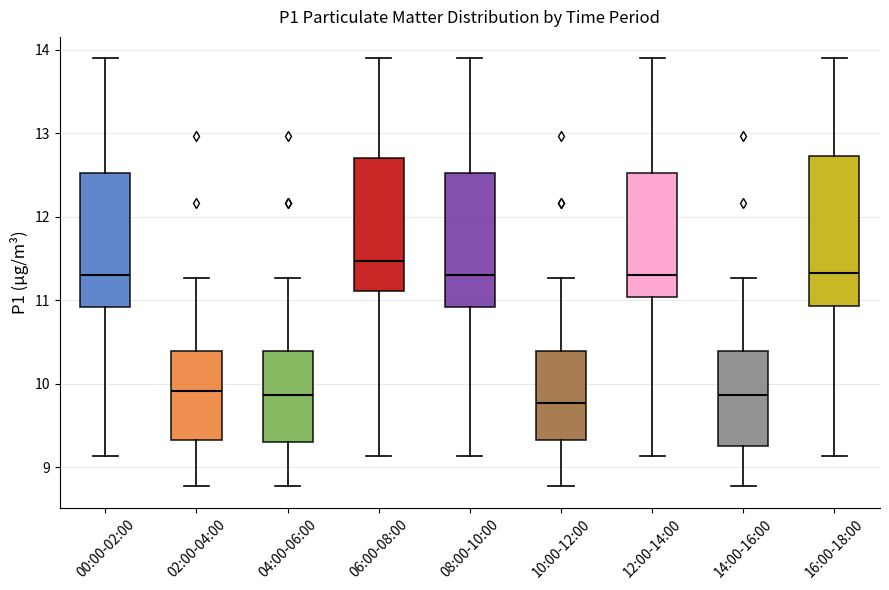

Reading left to right, read every box against the y-axis: the position of its median line, the range the box covers, and the ends of its whiskers. The values are not printed on the chart, so give them approximately, as read against the axis.

00:00-02:00: median 11.3, box 10.9 to 12.5, whiskers 9.1 to 13.9
02:00-04:00: median 9.9, box 9.3 to 10.4, whiskers 8.8 to 11.3
04:00-06:00: median 9.9, box 9.3 to 10.4, whiskers 8.8 to 11.3
06:00-08:00: median 11.5, box 11.1 to 12.7, whiskers 9.1 to 13.9
08:00-10:00: median 11.3, box 10.9 to 12.5, whiskers 9.1 to 13.9
10:00-12:00: median 9.8, box 9.3 to 10.4, whiskers 8.8 to 11.3
12:00-14:00: median 11.3, box 11.0 to 12.5, whiskers 9.1 to 13.9
14:00-16:00: median 9.9, box 9.3 to 10.4, whiskers 8.8 to 11.3
16:00-18:00: median 11.3, box 10.9 to 12.7, whiskers 9.1 to 13.9